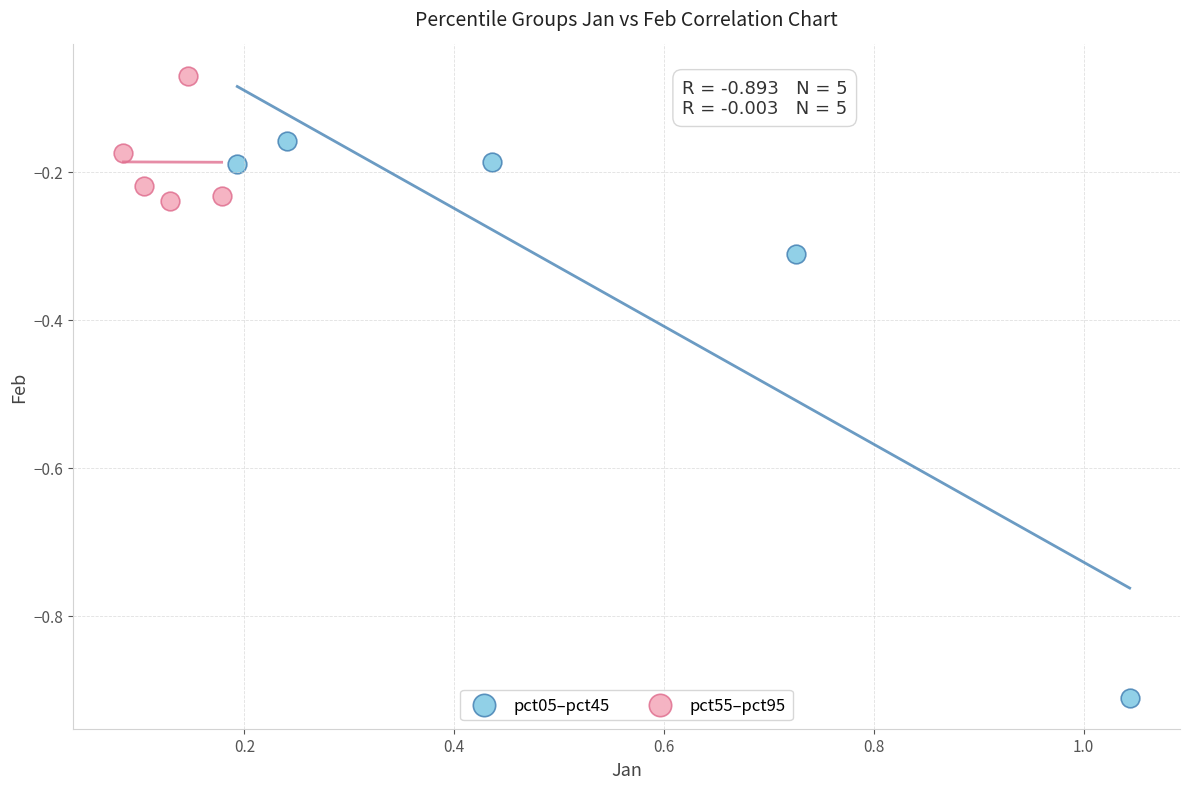

Which series contains the lowest Y value?

pct05–pct45